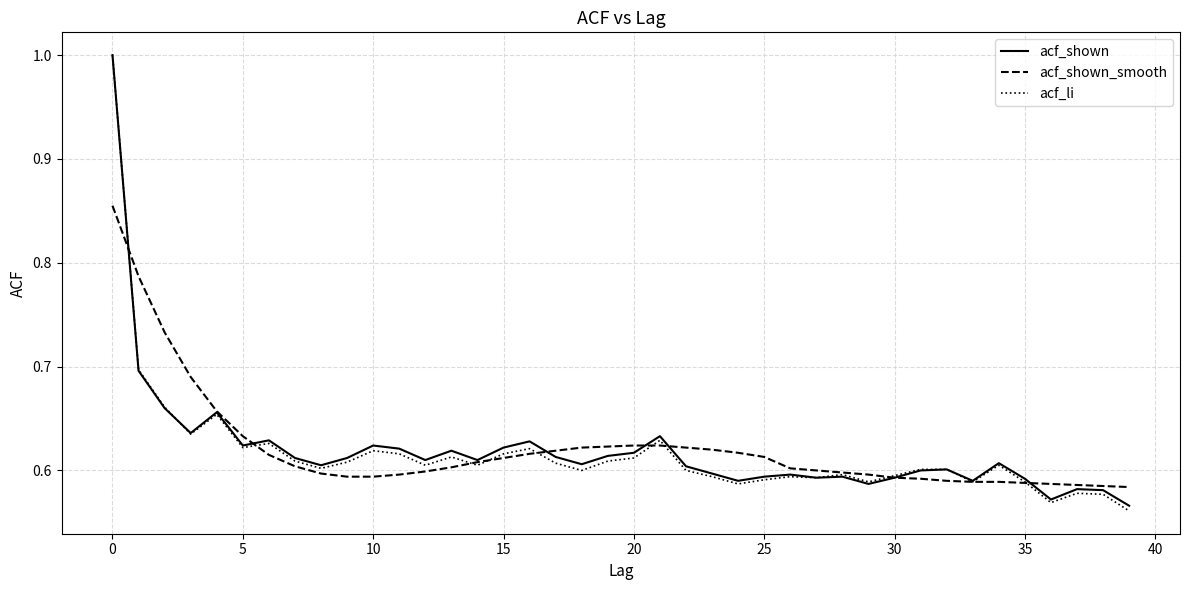

Which series has the largest range (max minus min)?

acf_li